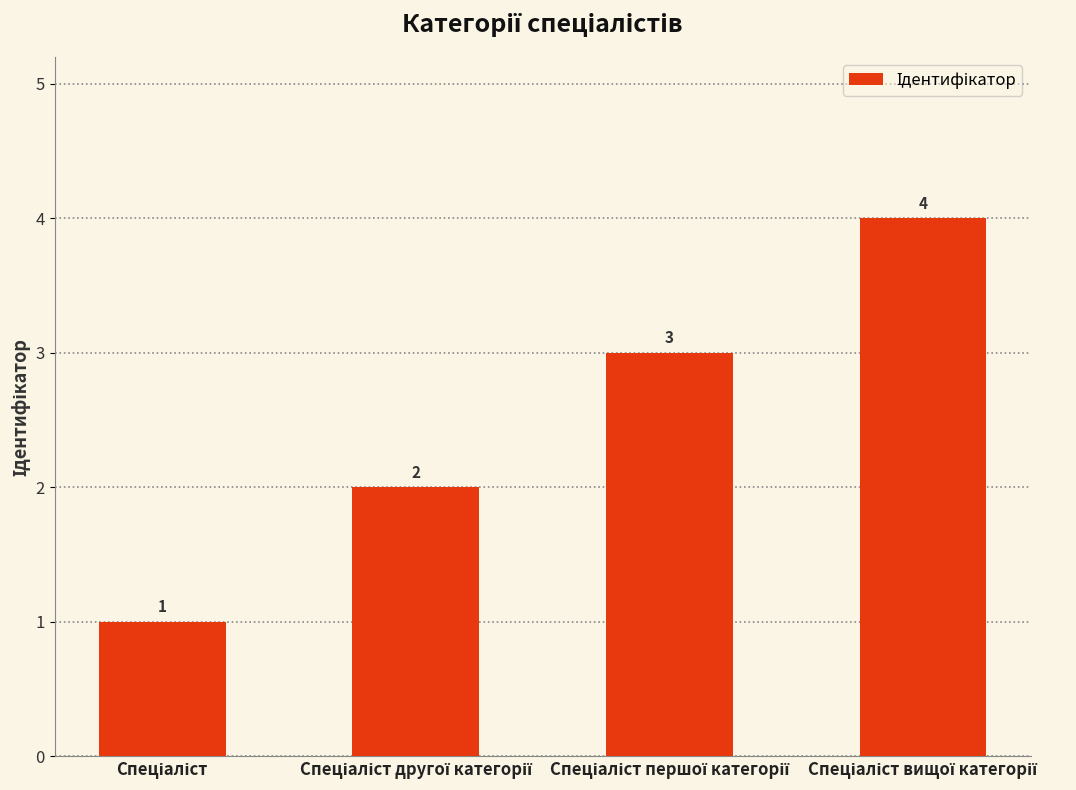

How many values are between 2 and 4?

3